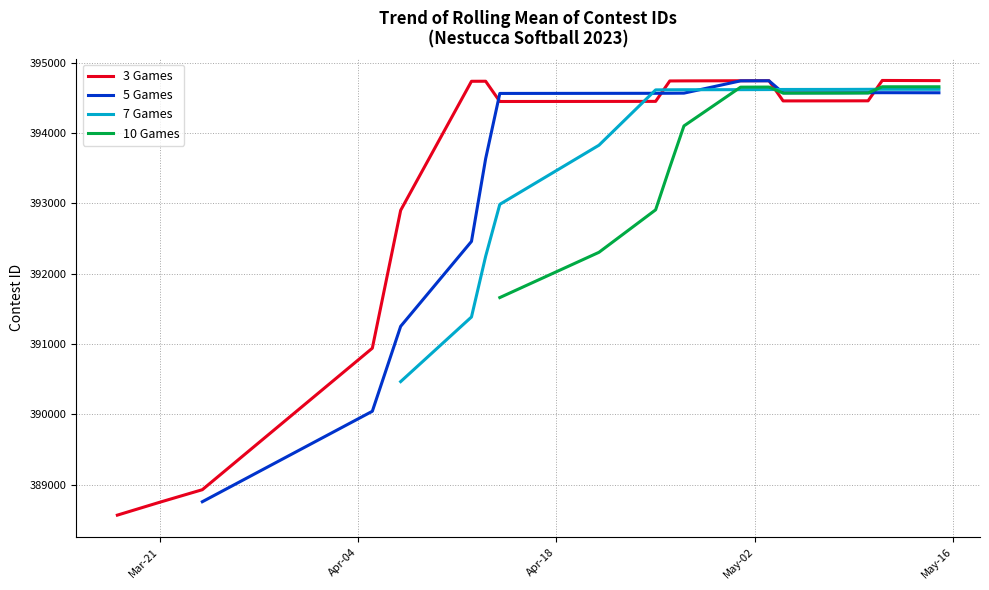

What is the smallest value displayed?

388568.3